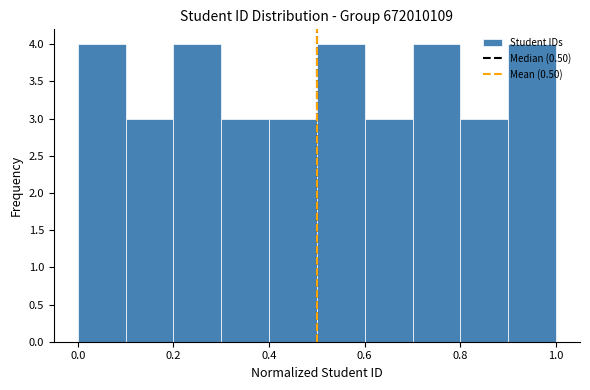

Reading left to right, transcribe this chart: for each bar, give the range it covers on the x-axis and its height. The values are not printed on the chart, so give them approximately, as read against the axis.

0.0 to 0.1: 4
0.1 to 0.2: 3
0.2 to 0.3: 4
0.3 to 0.4: 3
0.4 to 0.5: 3
0.5 to 0.6: 4
0.6 to 0.7: 3
0.7 to 0.8: 4
0.8 to 0.9: 3
0.9 to 1.0: 4